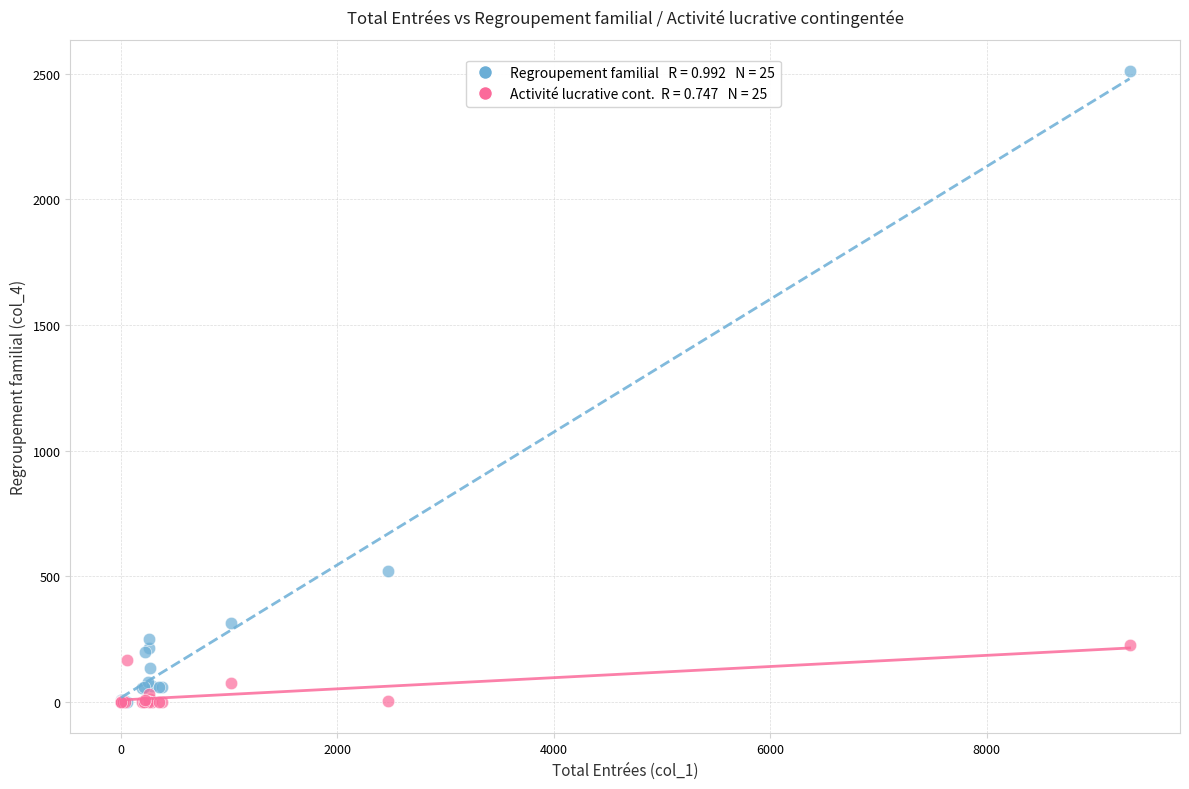

Across all series, what Y value is closest to 1254?

521